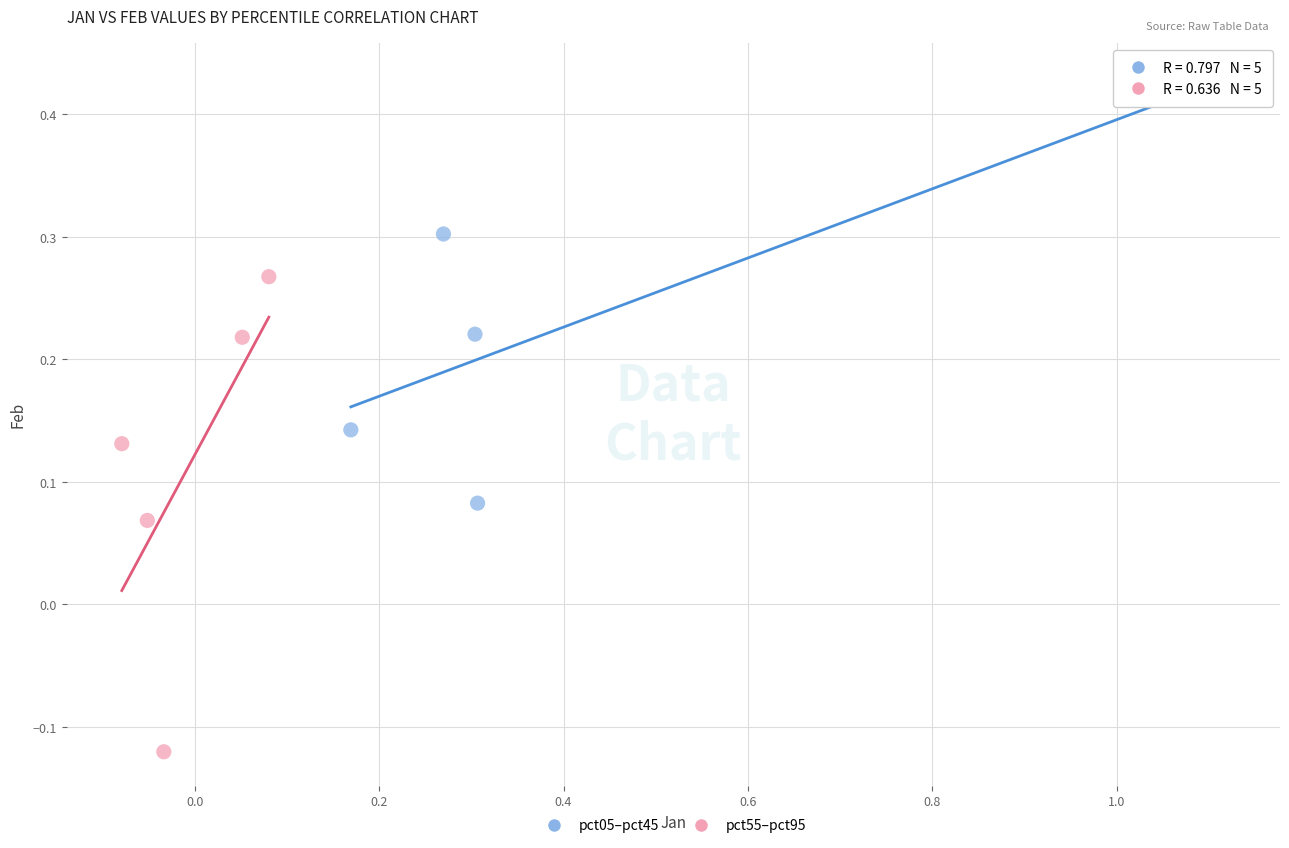

What are all the series names shown in the legend?

pct05–pct45, pct55–pct95